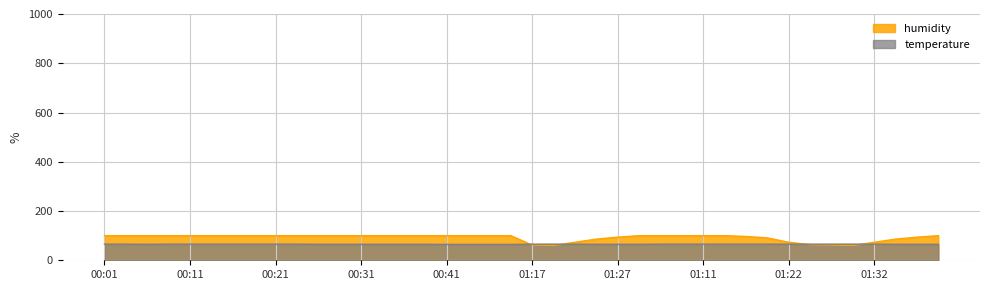

Is the value of temperature at 00:08 greater than the value of humidity at 00:18?

No